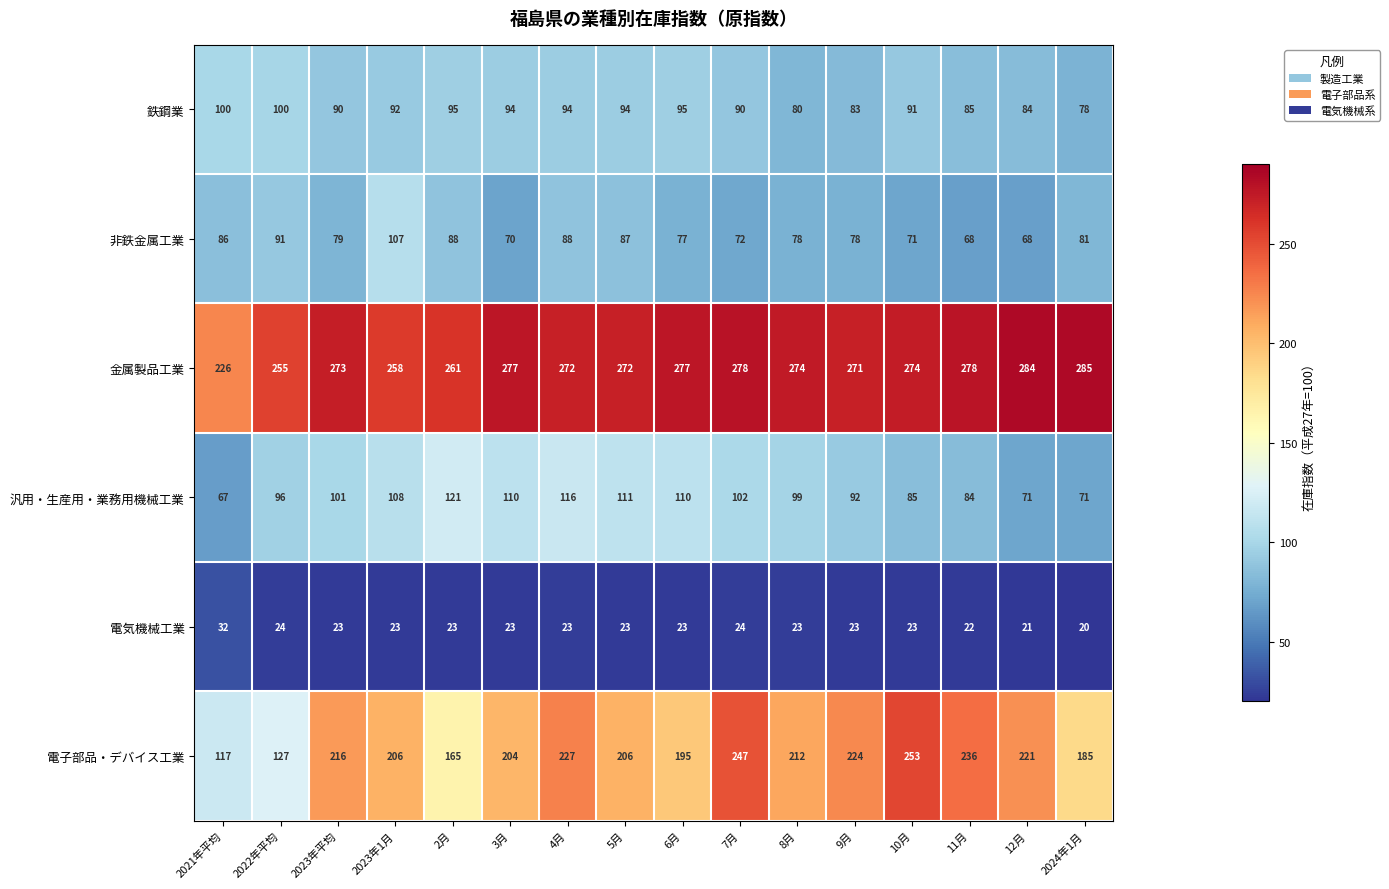

What is the difference between the maximum and second lowest values in the 金属製品工業 series?

30